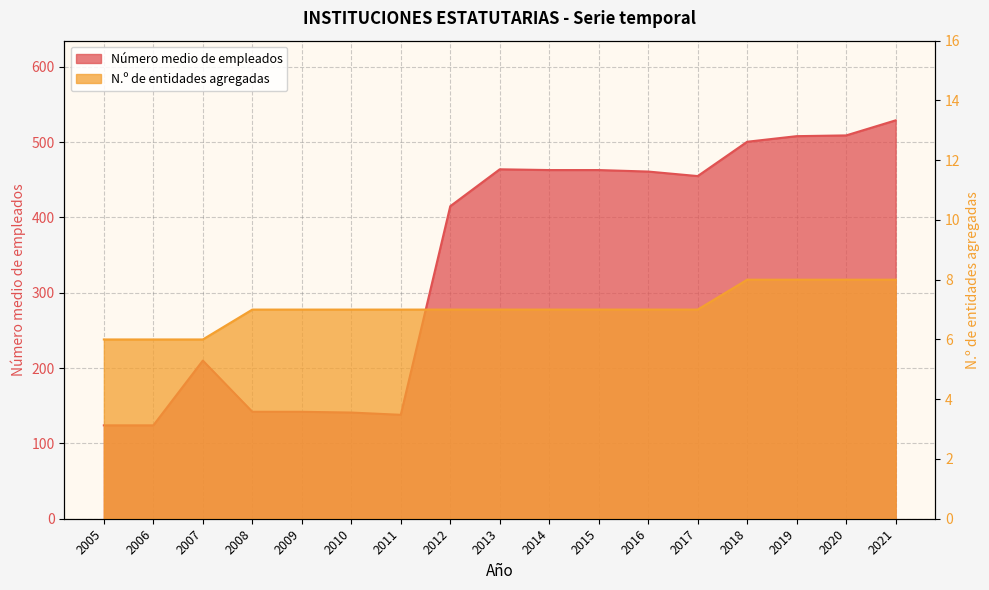

The Número medio de empleados series shows 83.5 at 2012. True or false?

False